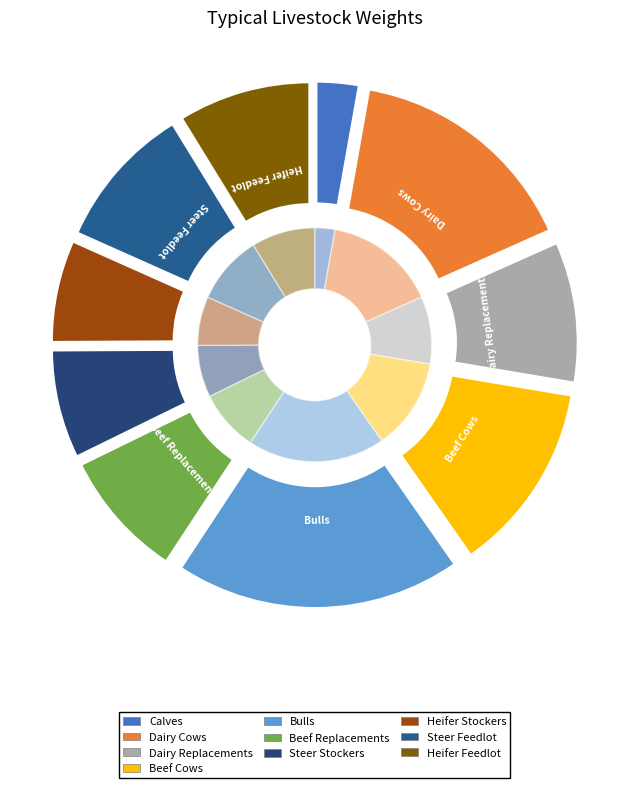

Is there any slice that represents more than half of the pie?

No